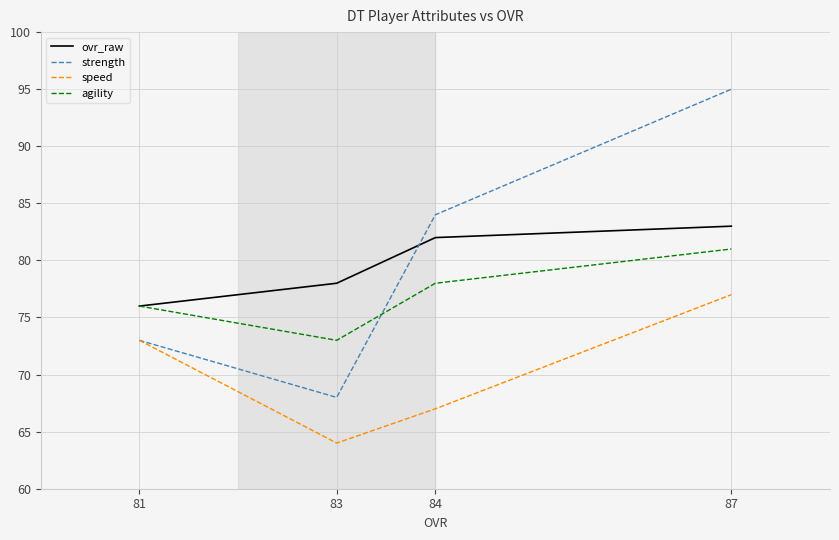

Rank the series at 84 from highest to lowest value.

strength, ovr_raw, agility, speed